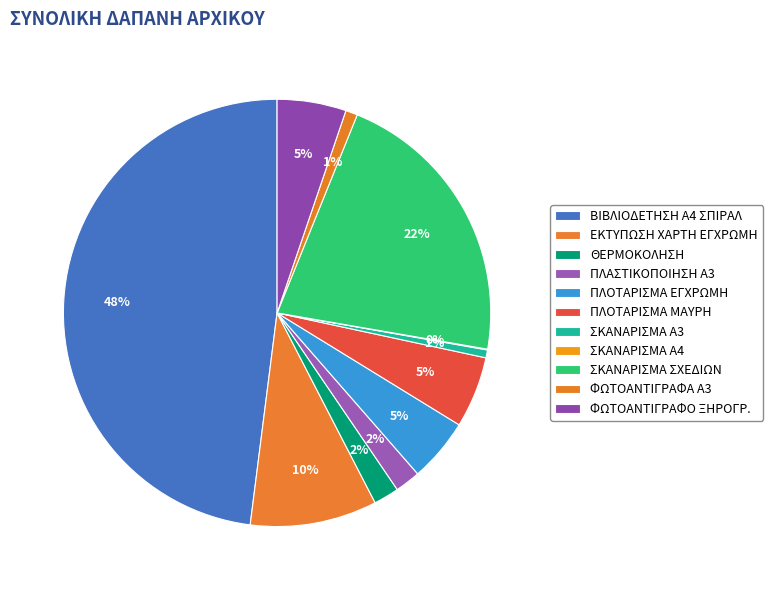

The ΣΚΑΝΑΡΙΣΜΑ ΣΧΕΔΙΩΝ slice represents 22% of the pie. True or false?

True